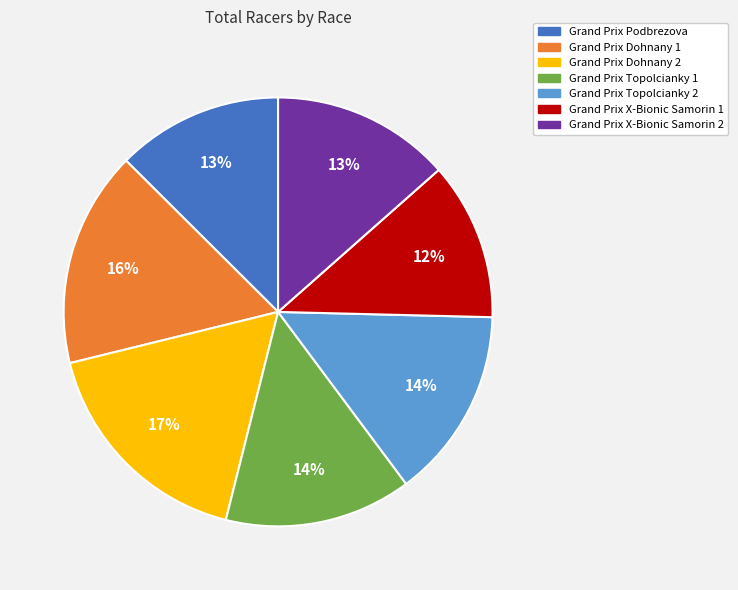

What is the ratio of the value at Grand Prix X-Bionic Samorin 2 to the value at Grand Prix Dohnany 1?

0.8